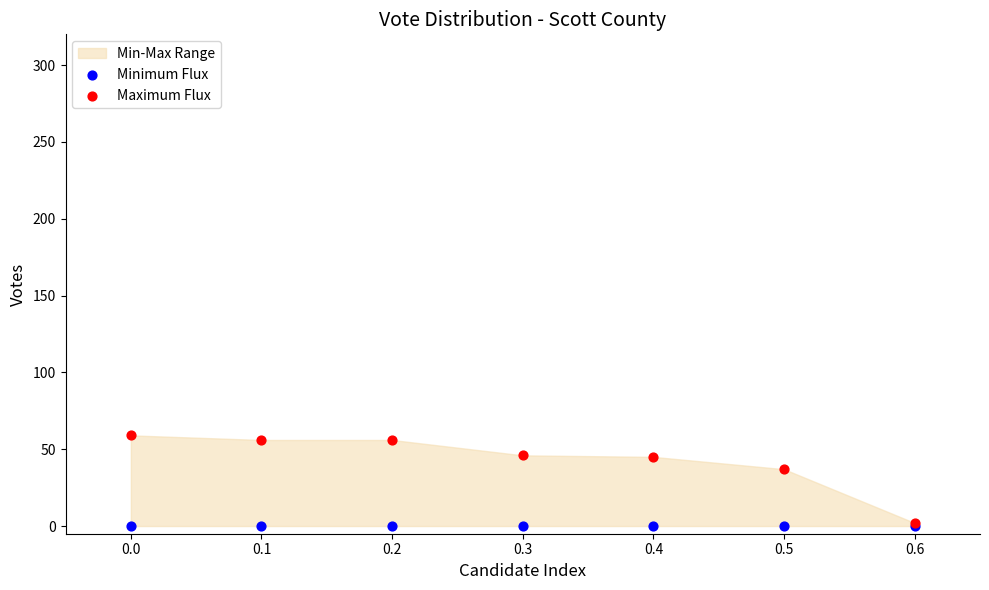

In the Maximum Flux series, what Y value is closest to 30?

37